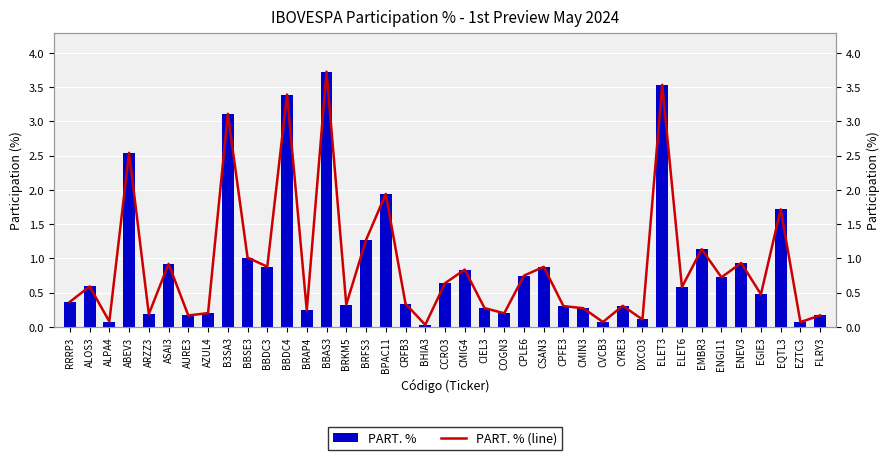

What is the difference between the maximum and minimum values in the PART. % series?

3.7